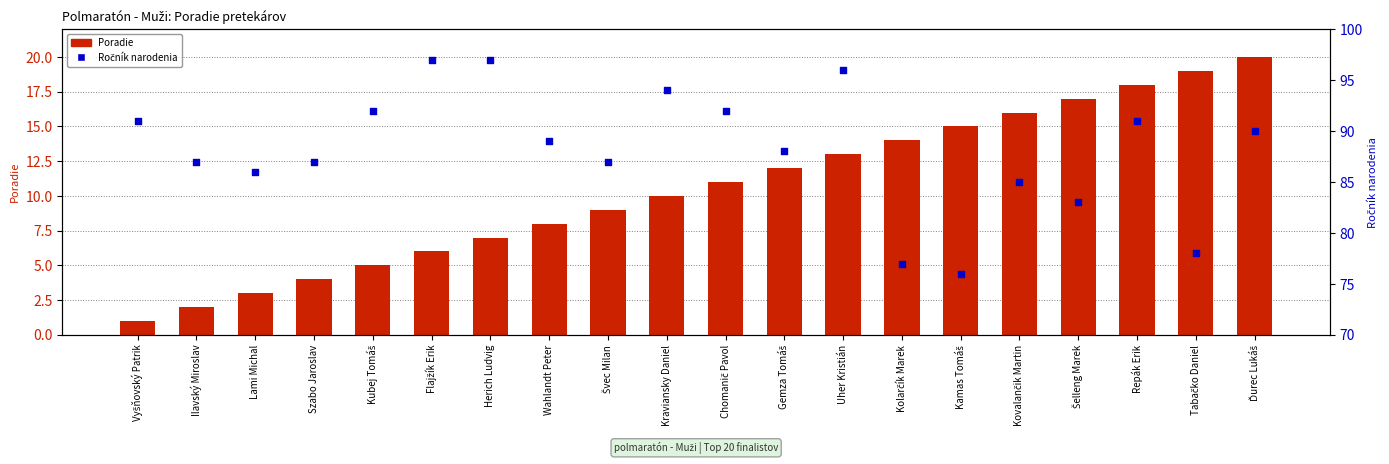

What are all the series names shown in the legend?

Poradie, Ročník narodenia